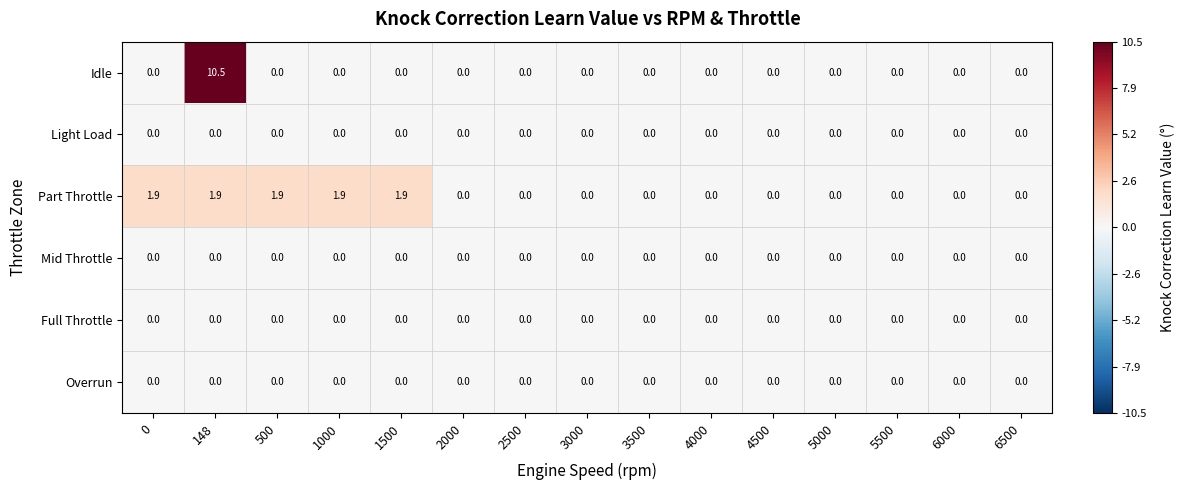

Which series has the largest total across all categories?

Idle